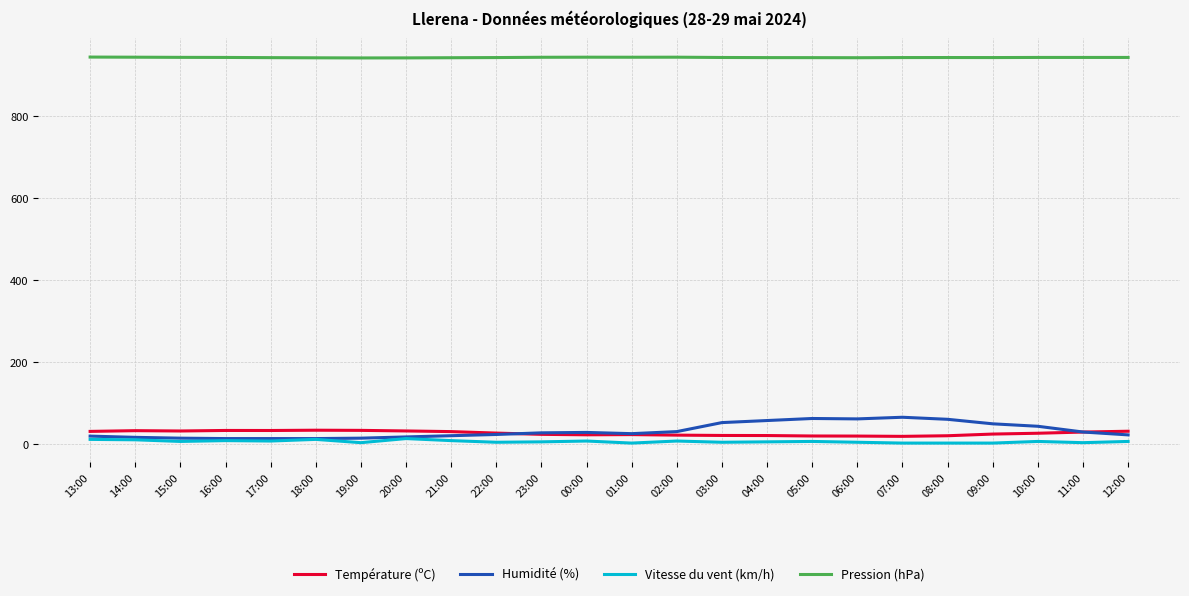

What is the minimum value for Humidité (%)?

13.0